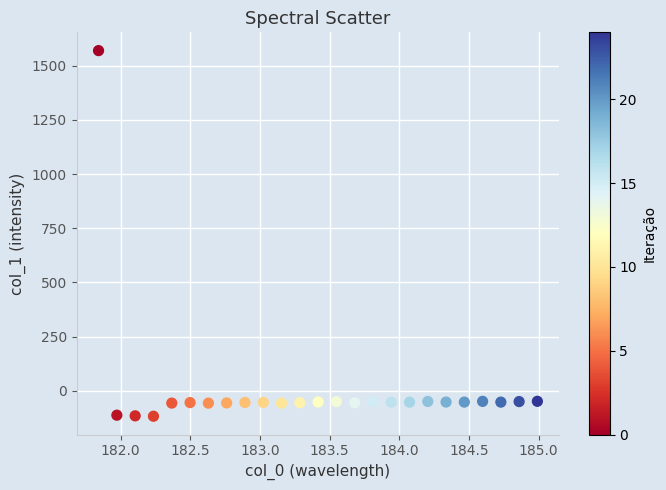

What is the range of X values (max minus min)?

3.1